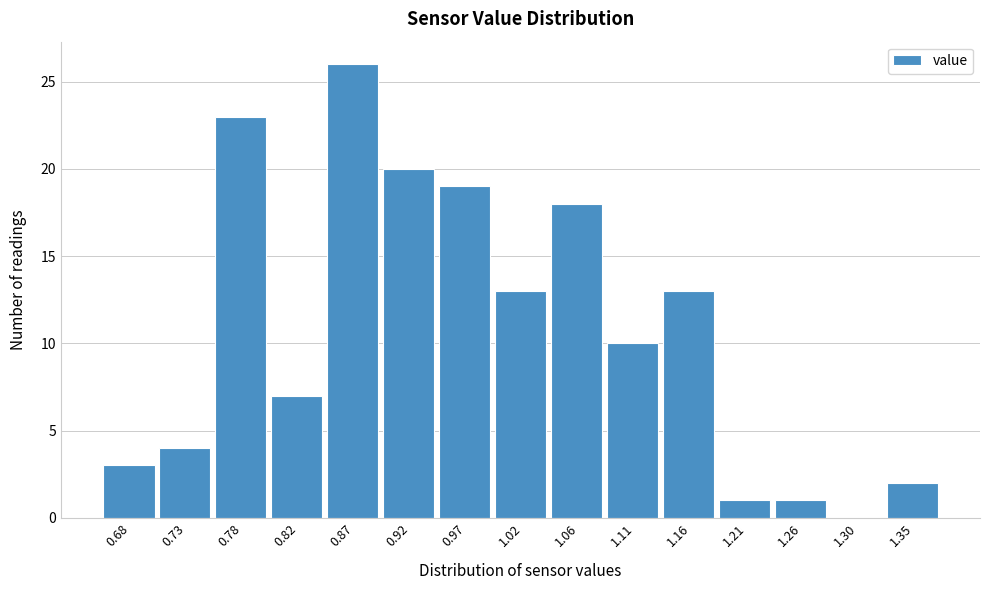

Reading left to right, what are all the values shown in this chart?

0.68=3	0.73=4	0.78=23	0.82=7	0.87=26	0.92=20	0.97=19	1.02=13	1.06=18	1.11=10	1.16=13	1.21=1	1.26=1	1.30=0	1.35=2